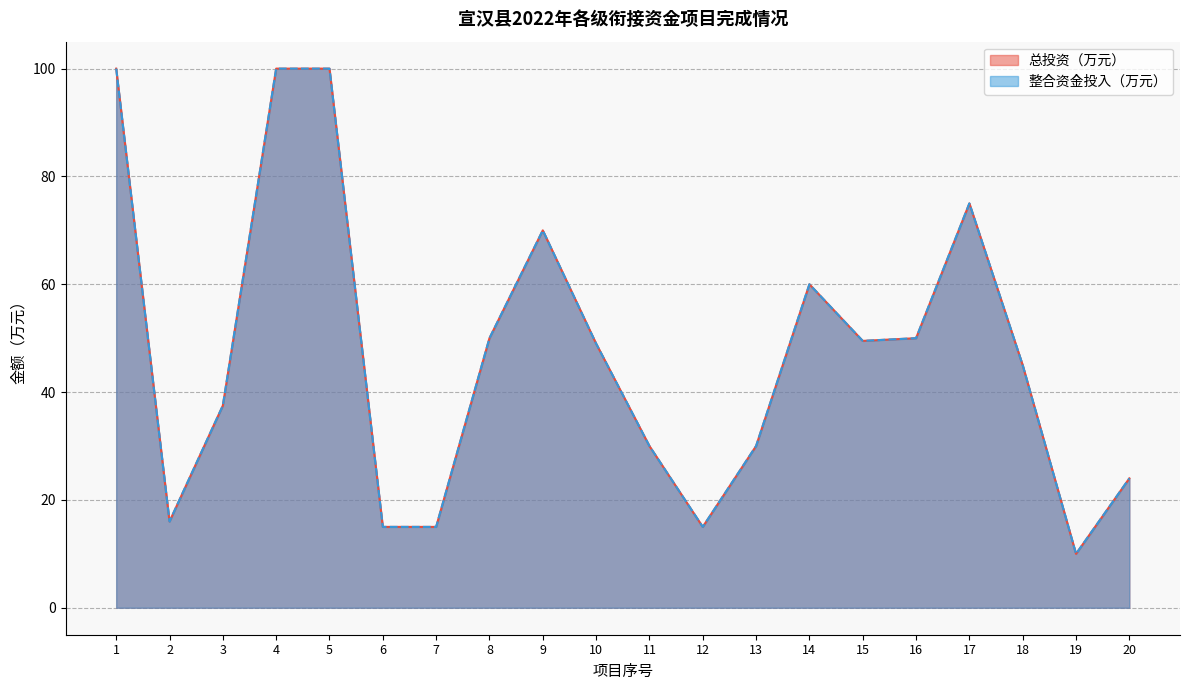

The value of 整合资金投入（万元） at 1 is 157.3. True or false?

False